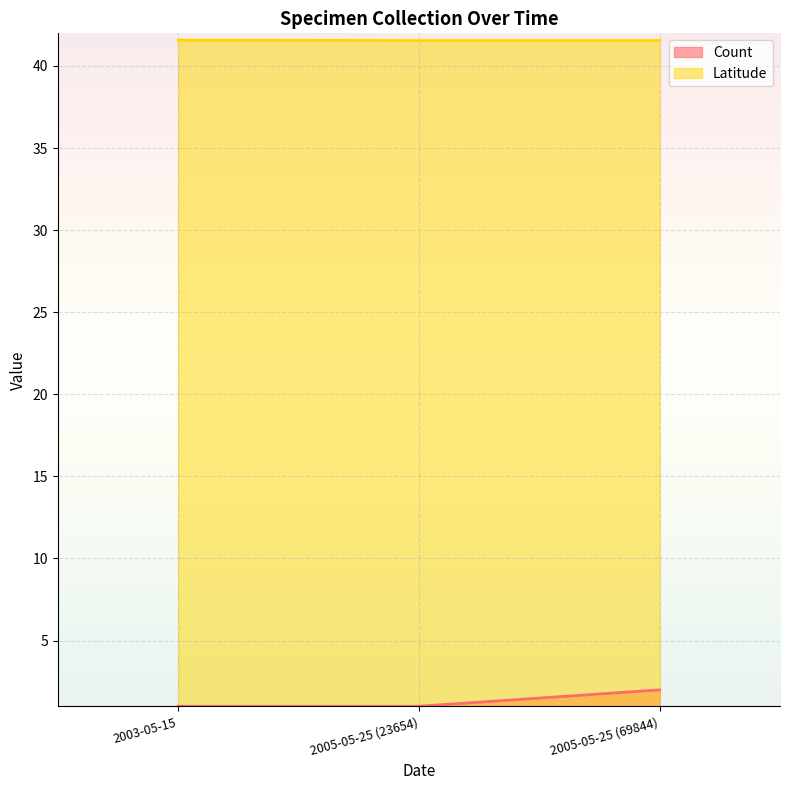

True or false: Count has a value of 1.0 at 2005-05-25 (23654).

True